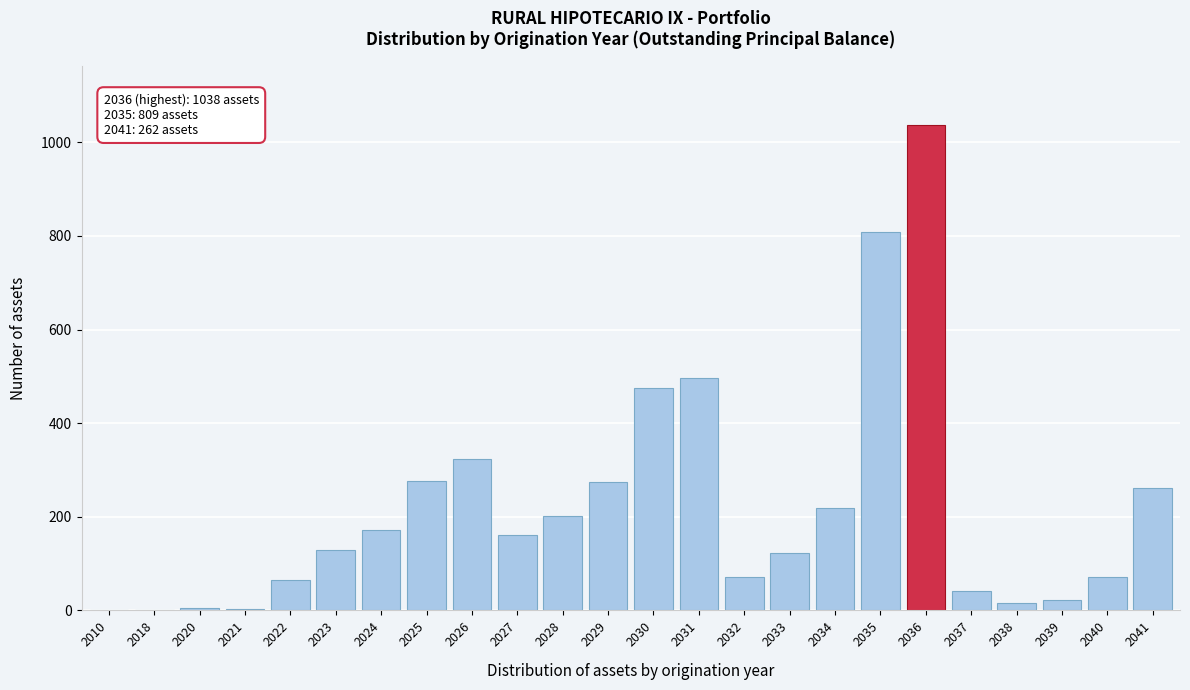

What is the sum of the values at 2033 and 2022?

188